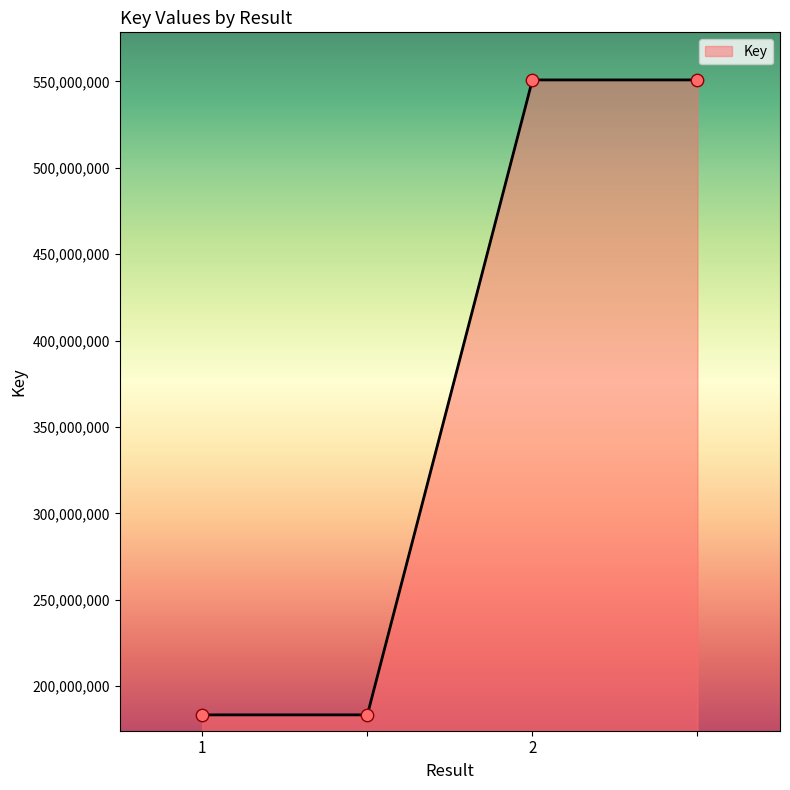

What is the sum of all values?

1468481206